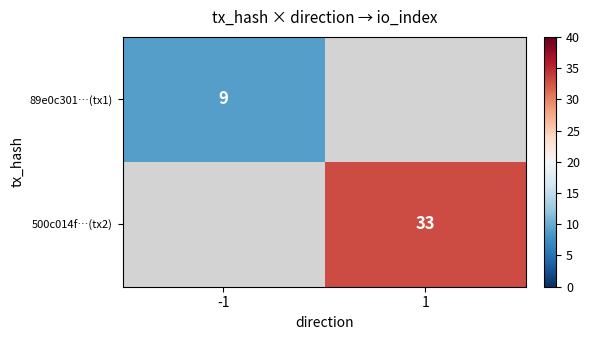

Count the number of data series in this chart.

2